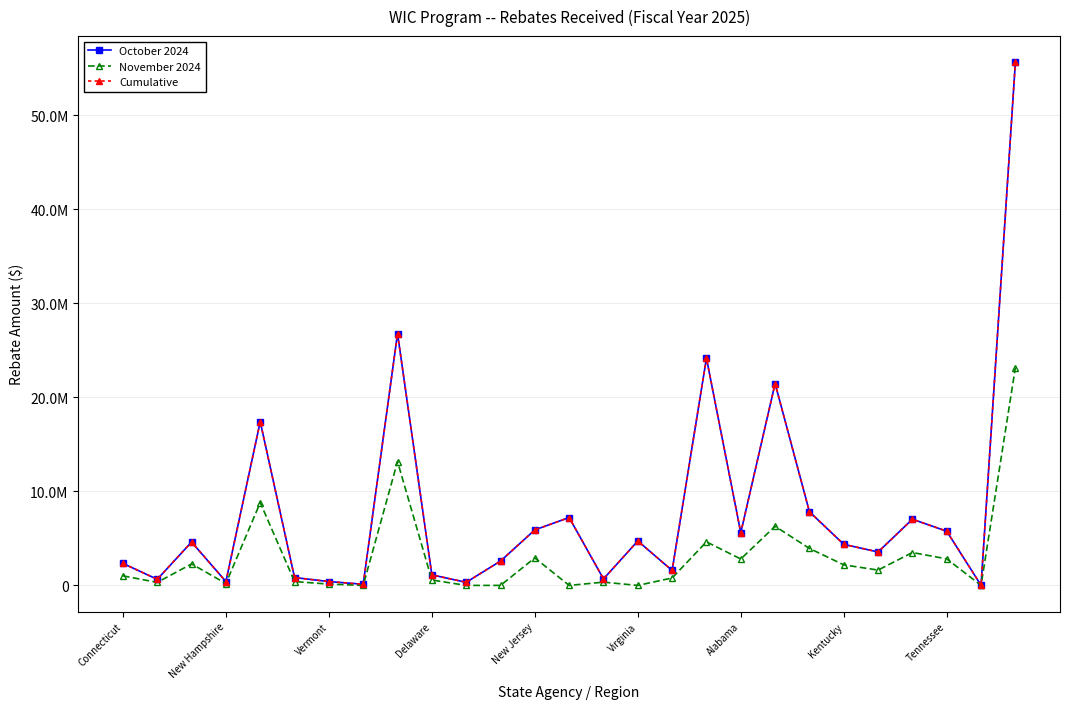

Does the chart have visible grid lines?

Yes